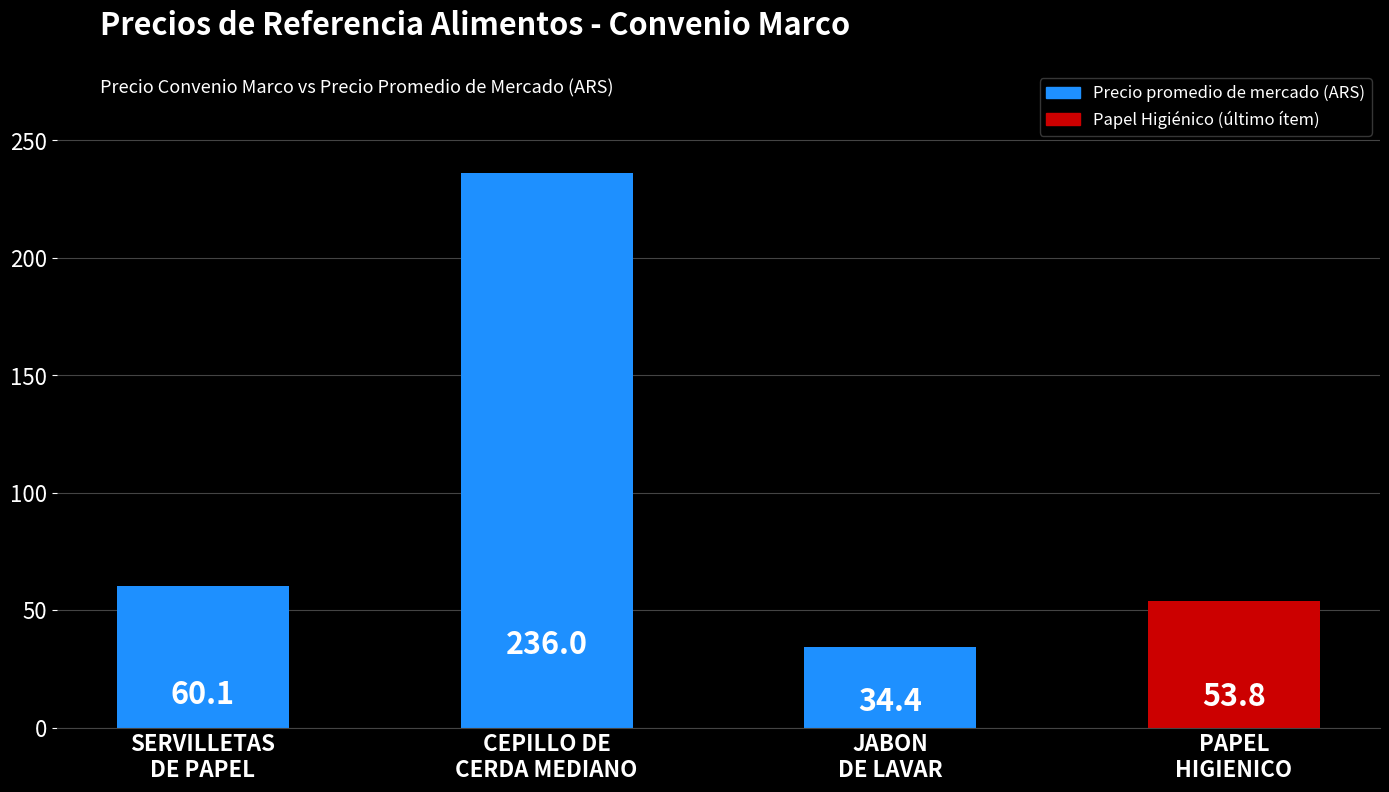

Reading right to left, what are all the values shown in this chart?

53.8	34.4	236.0	60.1